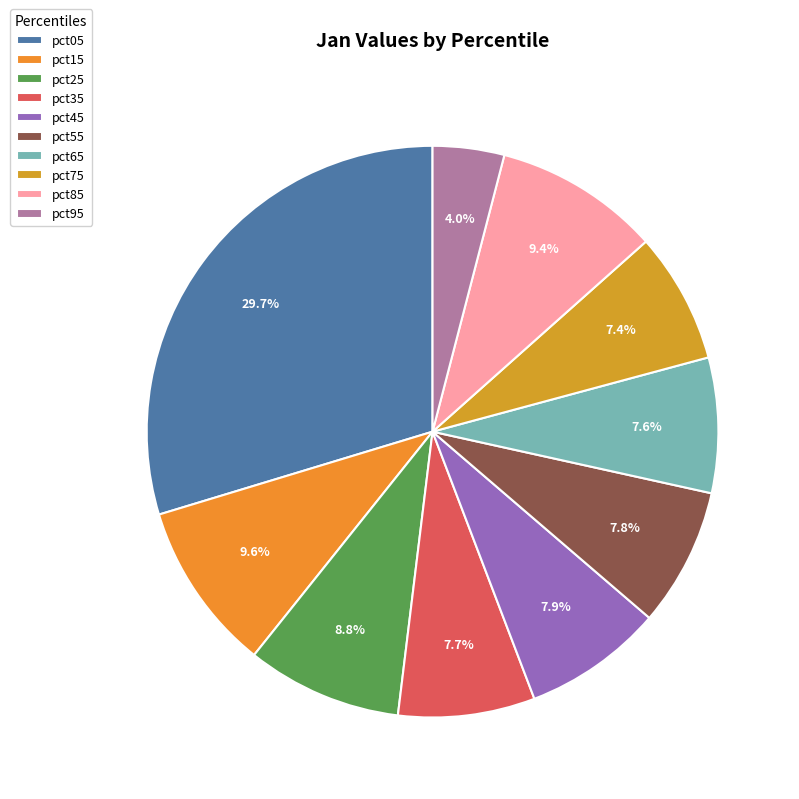

Which slice is the smallest?

pct95